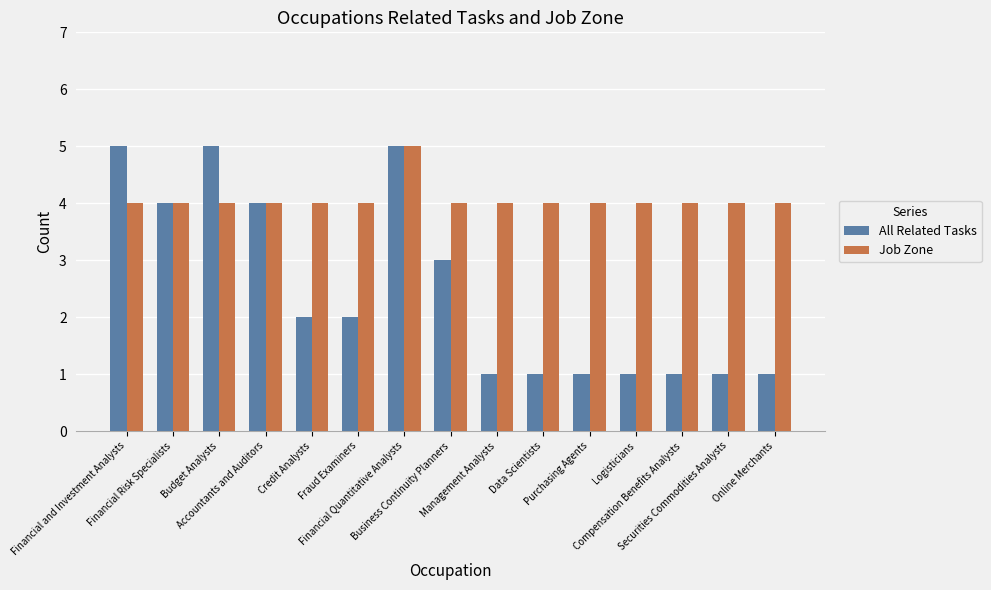

Which series has the largest range (max minus min)?

All Related Tasks